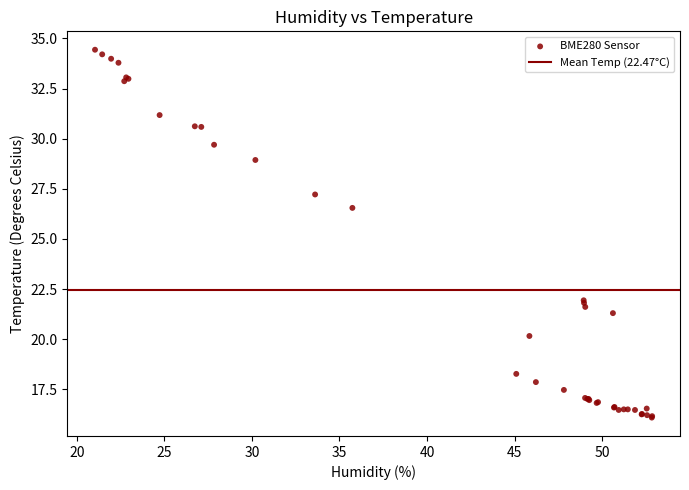

What Y value in the scatter plot is closest to 25?

26.6